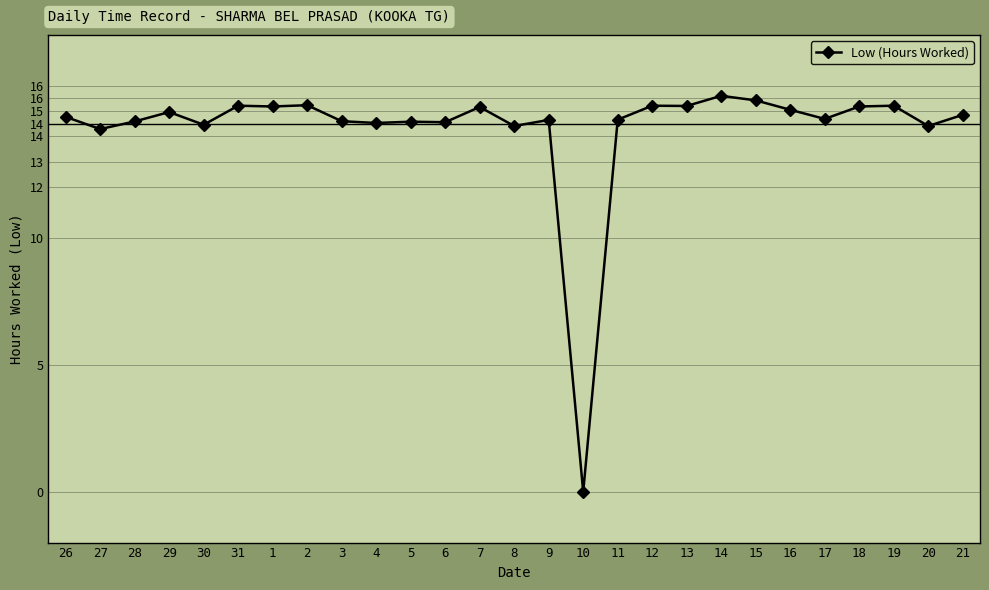

What is the difference between the second highest and minimum values?

15.4